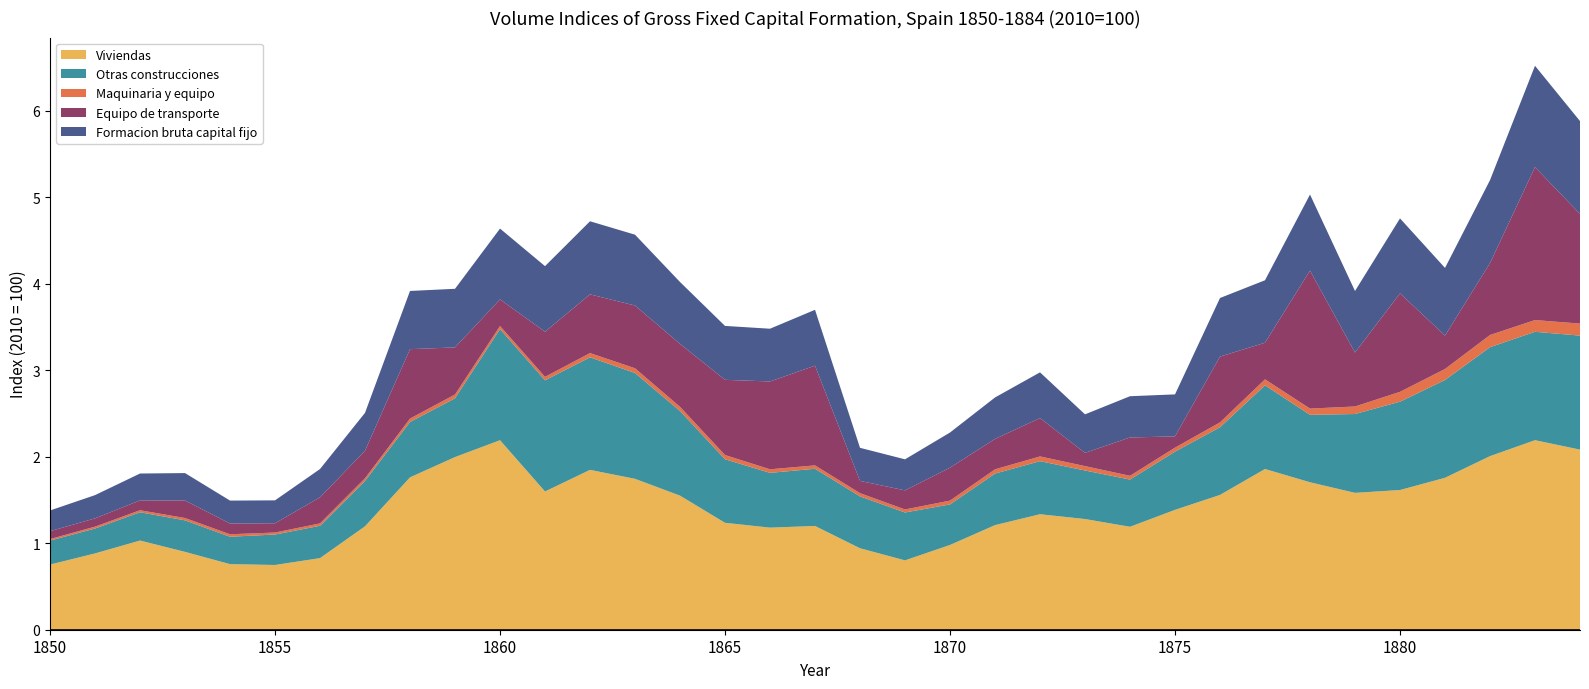

Reading right to left, transcribe all the data shown in this chart.

Viviendas: 1884=2.1	1883=2.2	1882=2.0	1881=1.8	1880=1.6	1879=1.6	1878=1.7	1877=1.9	1876=1.6	1875=1.4	1874=1.2	1873=1.3	1872=1.3	1871=1.2	1870=1.0	1869=0.8	1868=0.9	1867=1.2	1866=1.2	1865=1.2	1864=1.6	1863=1.7	1862=1.8	1861=1.6	1860=2.2	1859=2.0	1858=1.8	1857=1.2	1856=0.8	1855=0.7	1854=0.8	1853=0.9	1852=1.0	1851=0.9	1850=0.8
Otras construcciones: 1884=1.3	1883=1.3	1882=1.3	1881=1.1	1880=1.0	1879=0.9	1878=0.8	1877=1.0	1876=0.8	1875=0.7	1874=0.5	1873=0.6	1872=0.6	1871=0.6	1870=0.5	1869=0.6	1868=0.6	1867=0.7	1866=0.6	1865=0.7	1864=1.0	1863=1.2	1862=1.3	1861=1.3	1860=1.3	1859=0.7	1858=0.6	1857=0.5	1856=0.4	1855=0.4	1854=0.3	1853=0.4	1852=0.3	1851=0.3	1850=0.3
Maquinaria y equipo: 1884=0.1	1883=0.1	1882=0.1	1881=0.1	1880=0.1	1879=0.1	1878=0.1	1877=0.1	1876=0.1	1875=0.0	1874=0.0	1873=0.1	1872=0.1	1871=0.0	1870=0.0	1869=0.0	1868=0.0	1867=0.0	1866=0.0	1865=0.0	1864=0.0	1863=0.1	1862=0.0	1861=0.0	1860=0.0	1859=0.0	1858=0.0	1857=0.0	1856=0.0	1855=0.0	1854=0.0	1853=0.0	1852=0.0	1851=0.0	1850=0.0
Equipo de transporte: 1884=1.3	1883=1.8	1882=0.8	1881=0.4	1880=1.1	1879=0.6	1878=1.6	1877=0.4	1876=0.8	1875=0.1	1874=0.4	1873=0.2	1872=0.4	1871=0.4	1870=0.4	1869=0.2	1868=0.1	1867=1.2	1866=1.0	1865=0.9	1864=0.7	1863=0.7	1862=0.7	1861=0.5	1860=0.3	1859=0.5	1858=0.8	1857=0.3	1856=0.3	1855=0.1	1854=0.1	1853=0.2	1852=0.1	1851=0.1	1850=0.1
Formacion bruta capital fijo: 1884=1.1	1883=1.2	1882=1.0	1881=0.8	1880=0.9	1879=0.7	1878=0.9	1877=0.7	1876=0.7	1875=0.5	1874=0.5	1873=0.4	1872=0.5	1871=0.5	1870=0.4	1869=0.4	1868=0.4	1867=0.6	1866=0.6	1865=0.6	1864=0.7	1863=0.8	1862=0.8	1861=0.8	1860=0.8	1859=0.7	1858=0.7	1857=0.4	1856=0.3	1855=0.3	1854=0.3	1853=0.3	1852=0.3	1851=0.3	1850=0.2